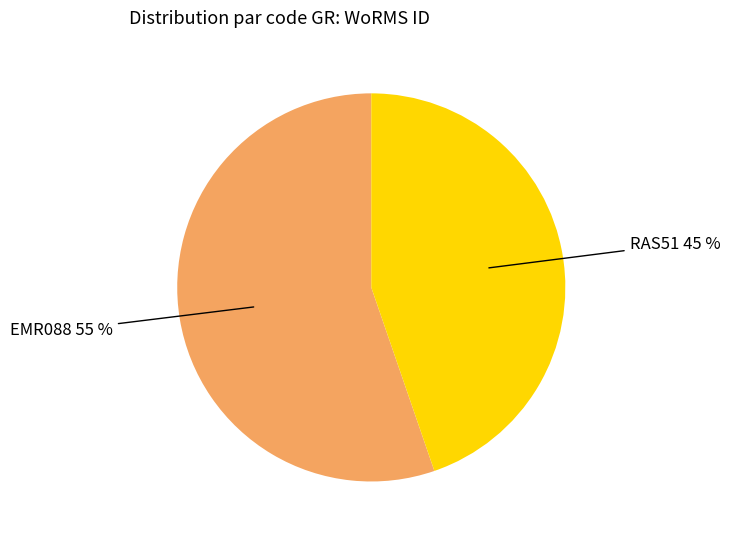

Is there any slice that represents more than half of the pie?

Yes